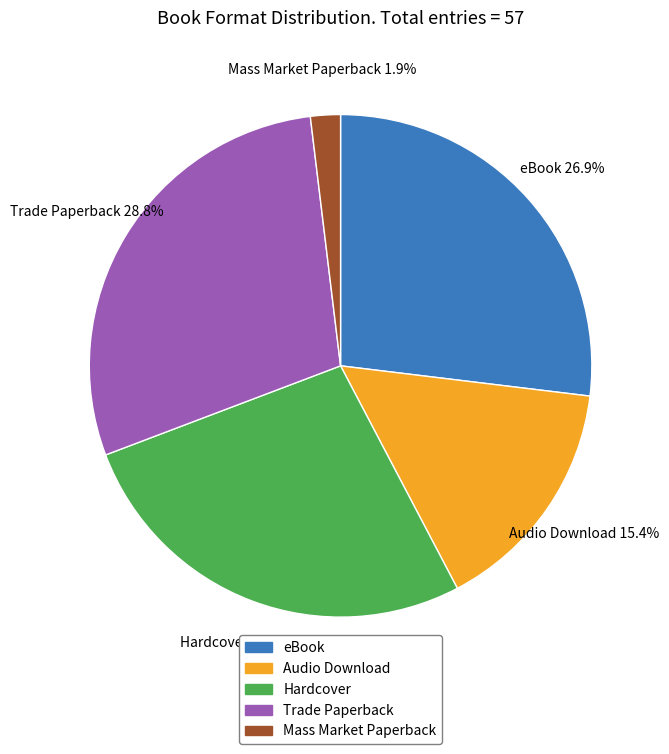

Which category has the smallest portion of the pie?

Mass Market Paperback